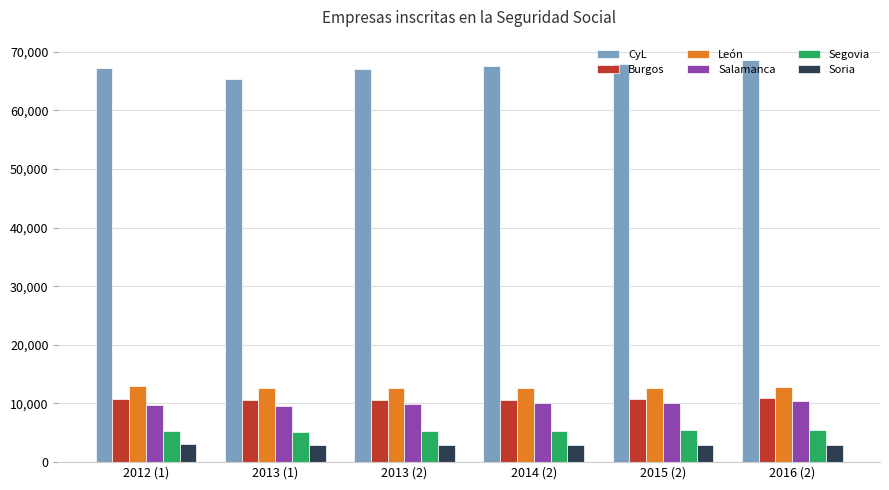

How many bars are there in each group?

6